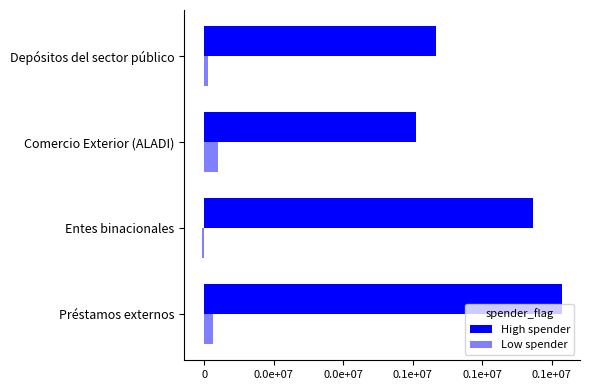

What is the minimum value shown in the chart?

-6130